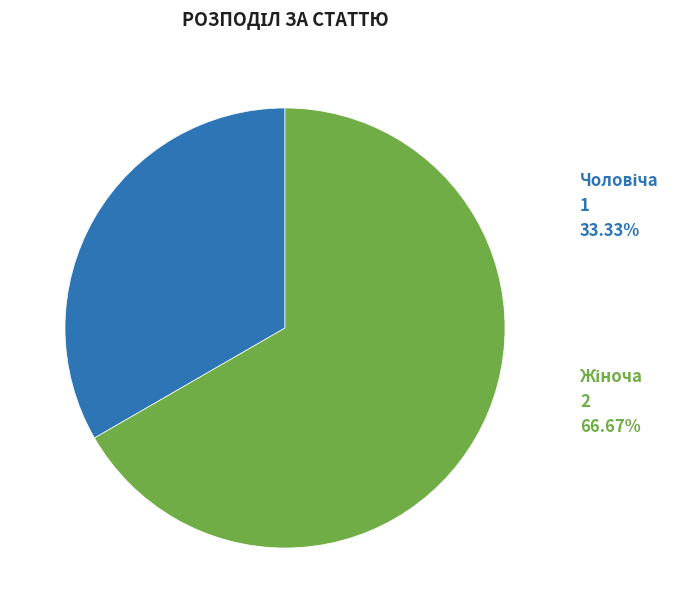

To the nearest percent, what is the average slice percentage?

50%